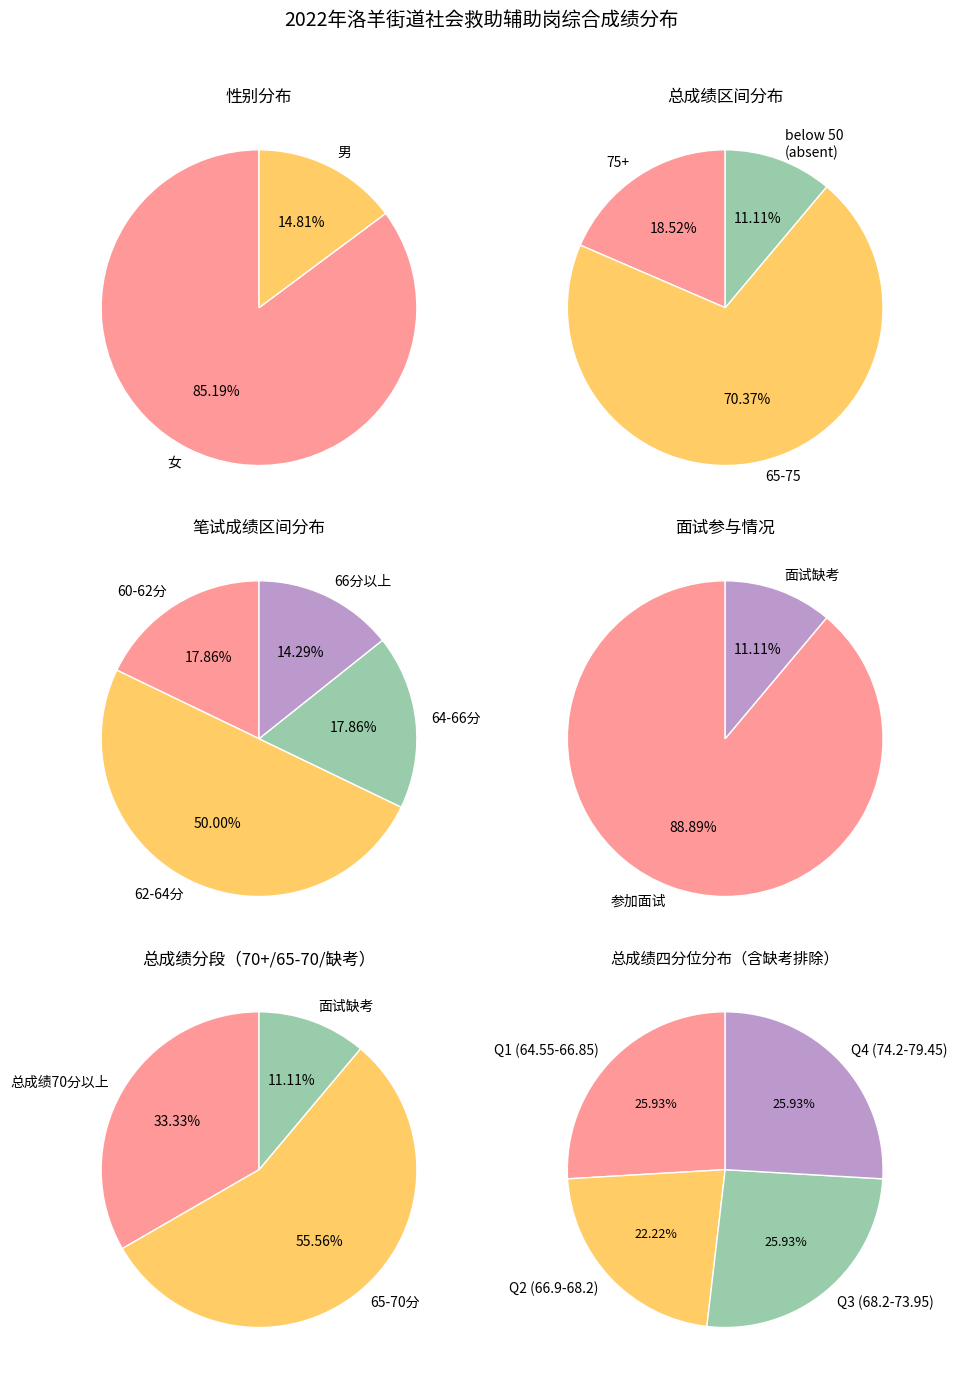

Is it true that 13 is 4% of the pie?

True